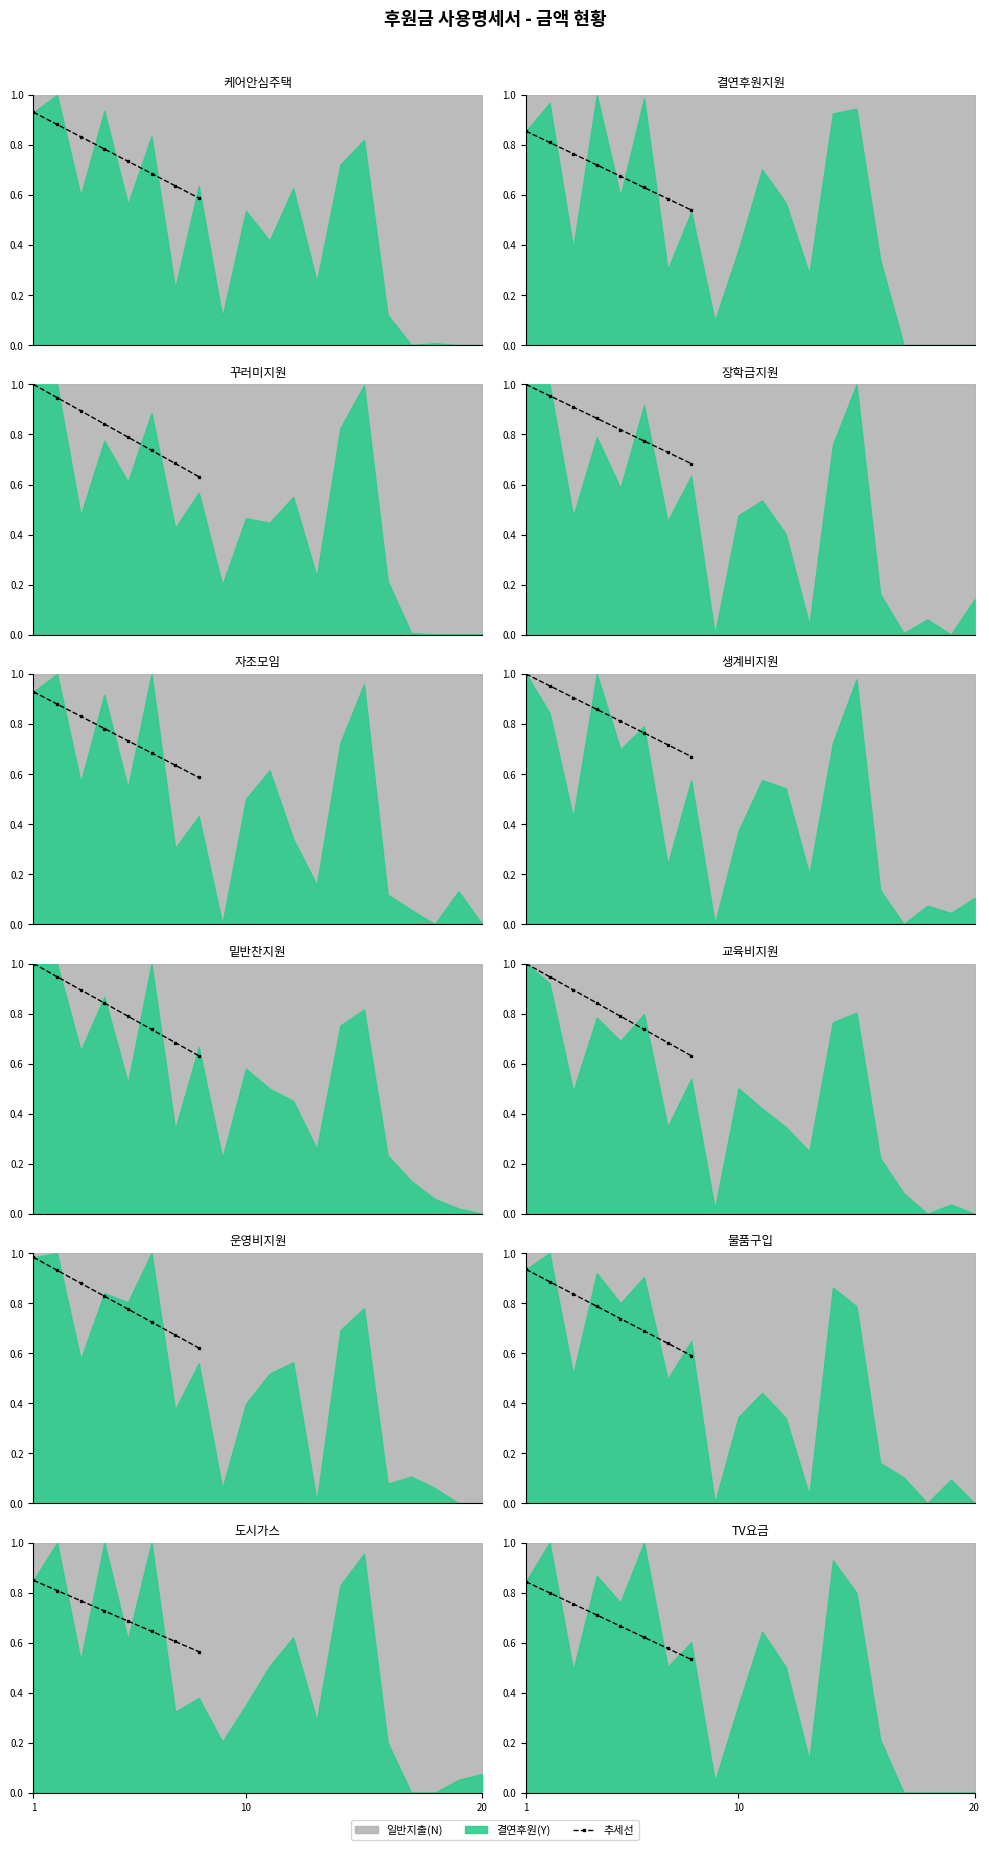

The value at 7 is 0.7. True or false?

False